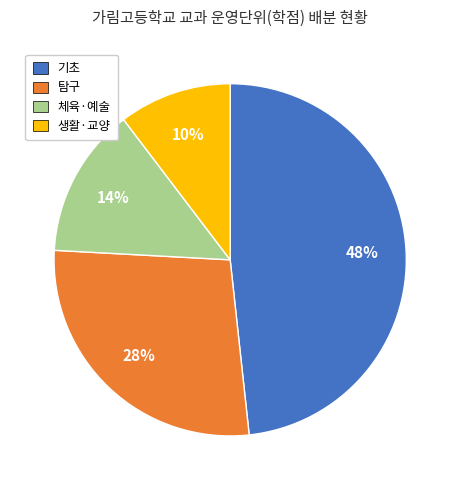

Is there a majority slice in this chart?

No